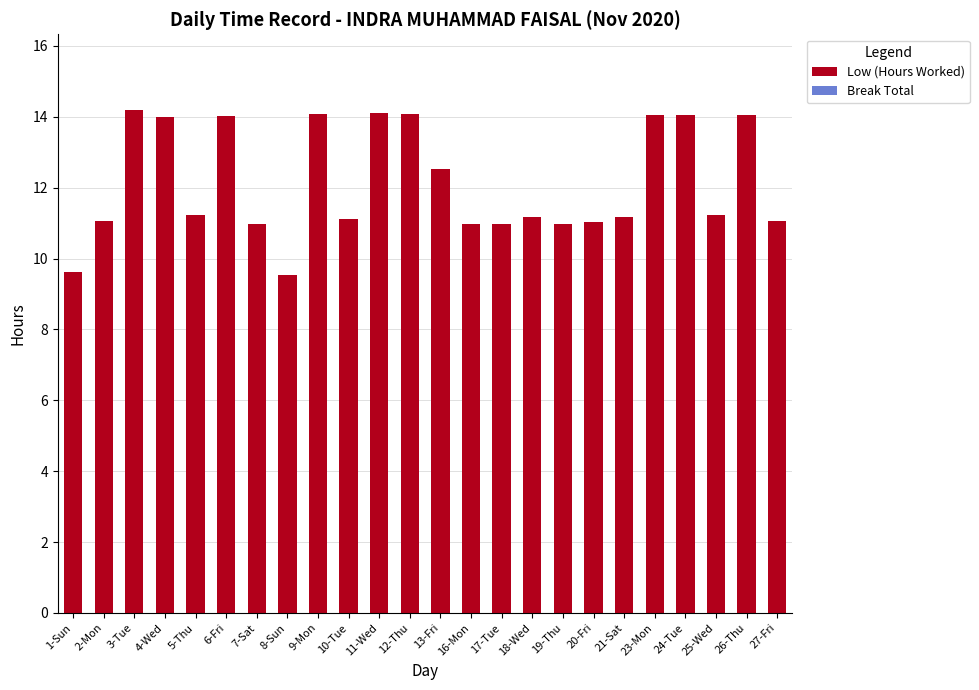

Does the chart contain any negative values?

No